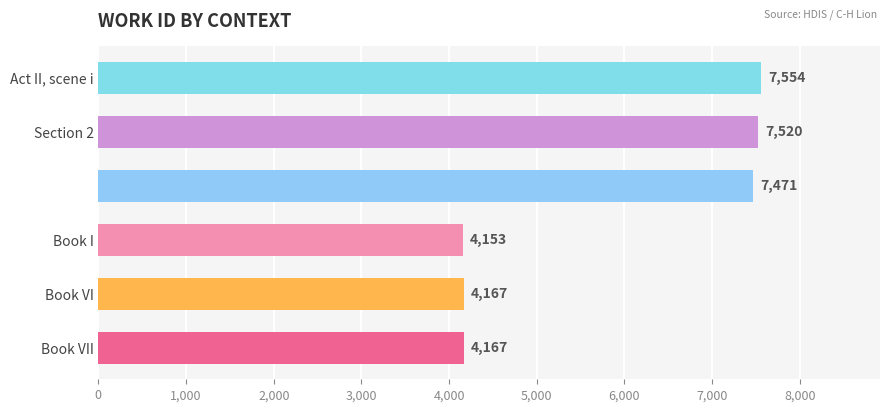

How many data points are less than 7471?

3